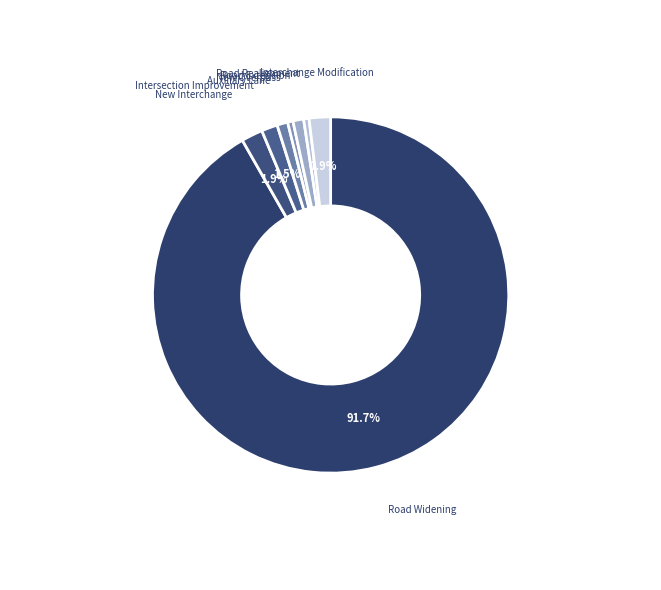

Which slice represents more than half of the pie?

Road Widening